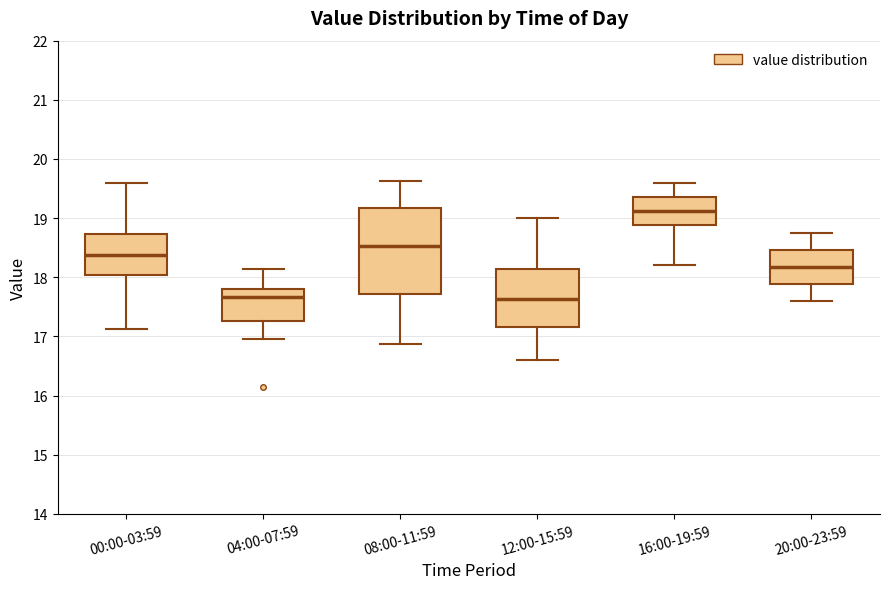

Reading left to right, read every box against the y-axis: the position of its median line, the range the box covers, and the ends of its whiskers. The values are not printed on the chart, so give them approximately, as read against the axis.

00:00-03:59: median 18.4, box 18.0 to 18.7, whiskers 17.1 to 19.6
04:00-07:59: median 17.7, box 17.3 to 17.8, whiskers 17.0 to 18.1
08:00-11:59: median 18.5, box 17.7 to 19.2, whiskers 16.9 to 19.6
12:00-15:59: median 17.6, box 17.2 to 18.1, whiskers 16.6 to 19.0
16:00-19:59: median 19.1, box 18.9 to 19.4, whiskers 18.2 to 19.6
20:00-23:59: median 18.2, box 17.9 to 18.5, whiskers 17.6 to 18.8